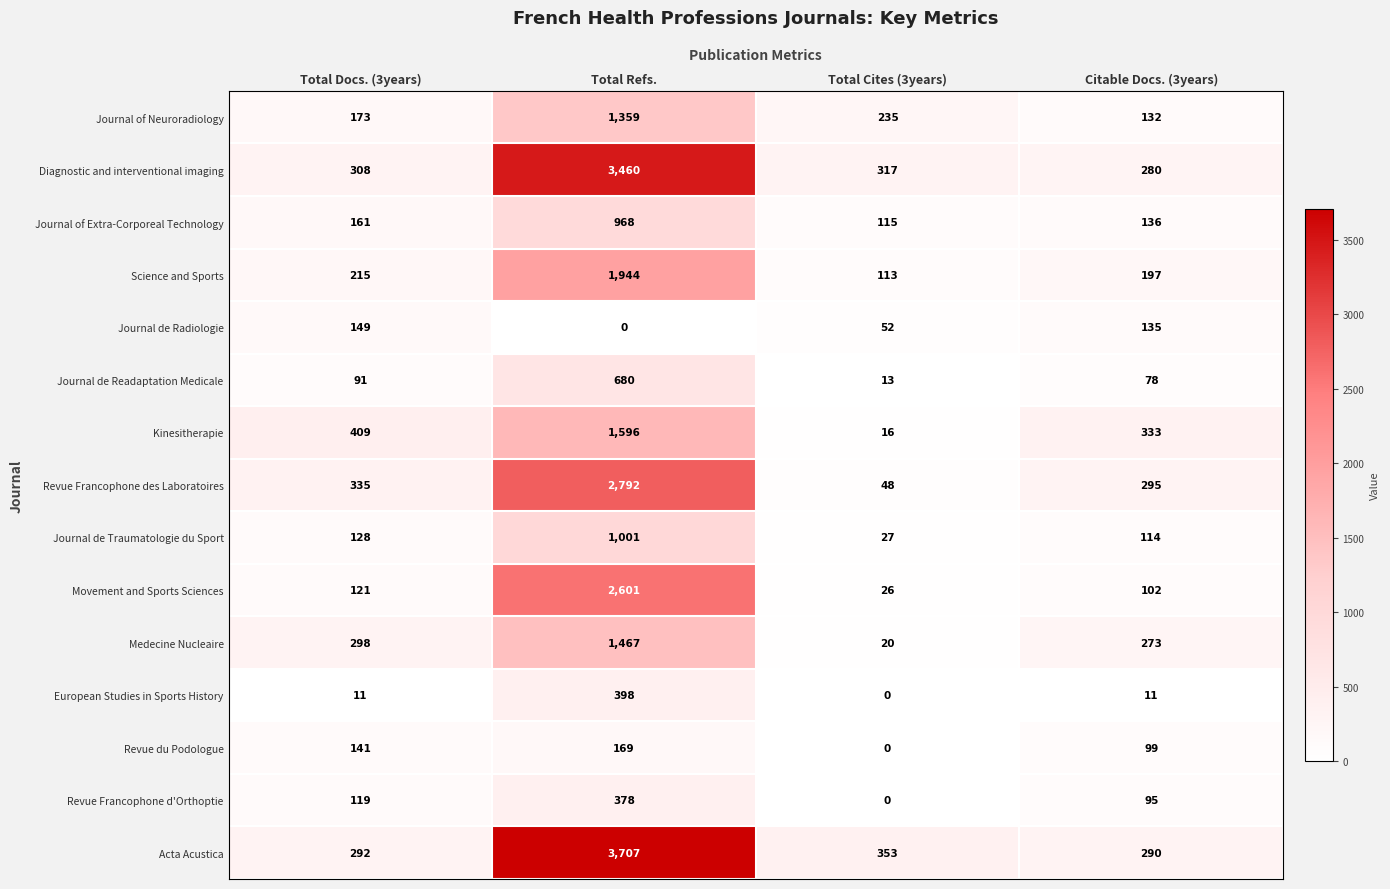

Rank the series at Total Refs. from highest to lowest value.

Acta Acustica, Diagnostic and interventional imaging, Revue Francophone des Laboratoires, Movement and Sports Sciences, Science and Sports, Kinesitherapie, Medecine Nucleaire, Journal of Neuroradiology, Journal de Traumatologie du Sport, Journal of Extra-Corporeal Technology, Journal de Readaptation Medicale, European Studies in Sports History, Revue Francophone d'Orthoptie, Revue du Podologue, Journal de Radiologie